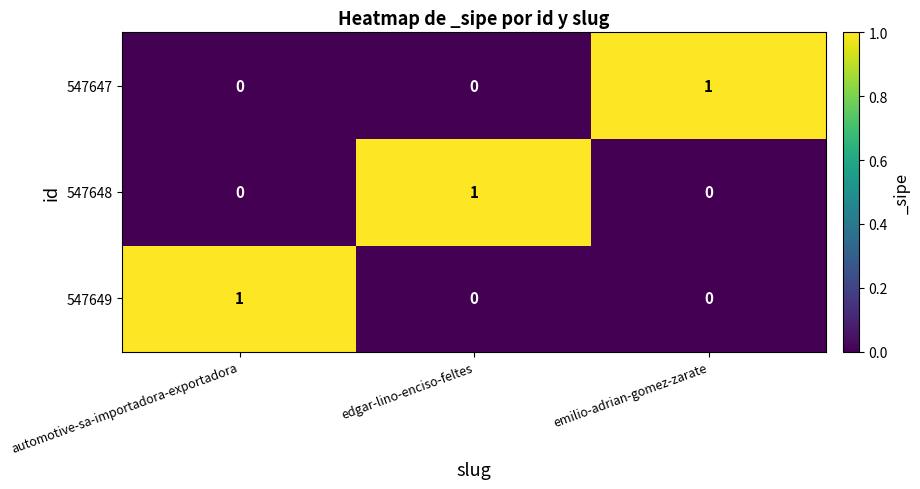

True or false: 547648 has a value of 1 at edgar-lino-enciso-feltes.

True